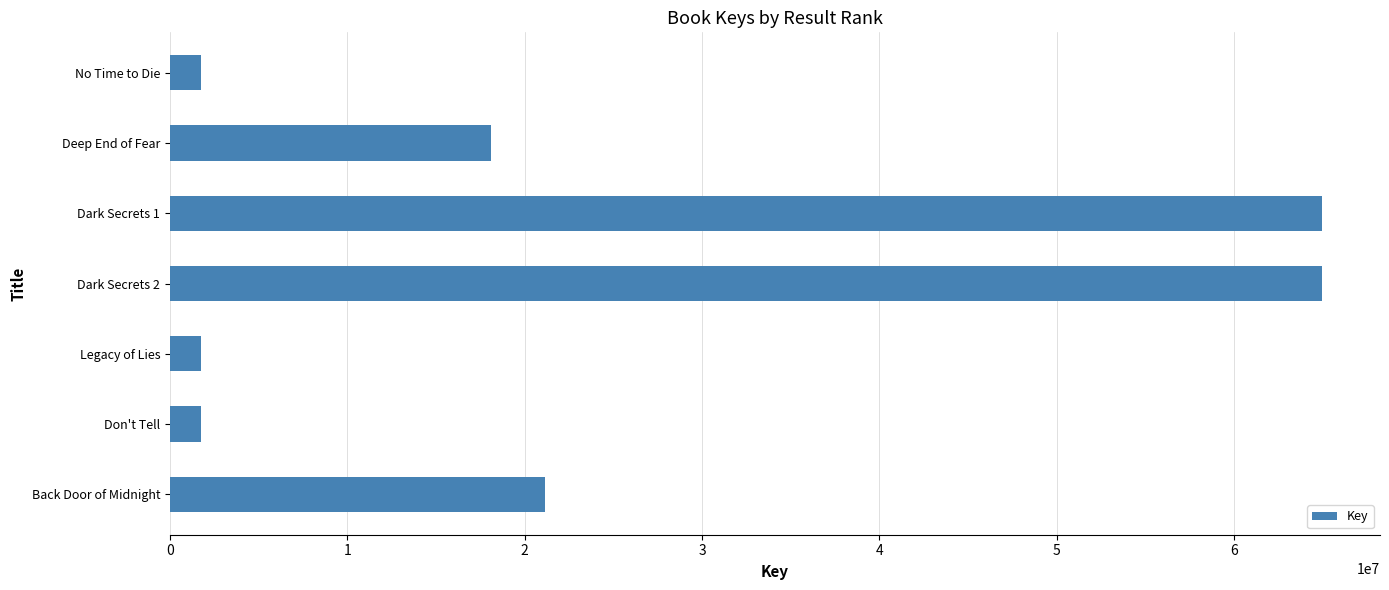

What is the maximum value shown in the chart?

64966969